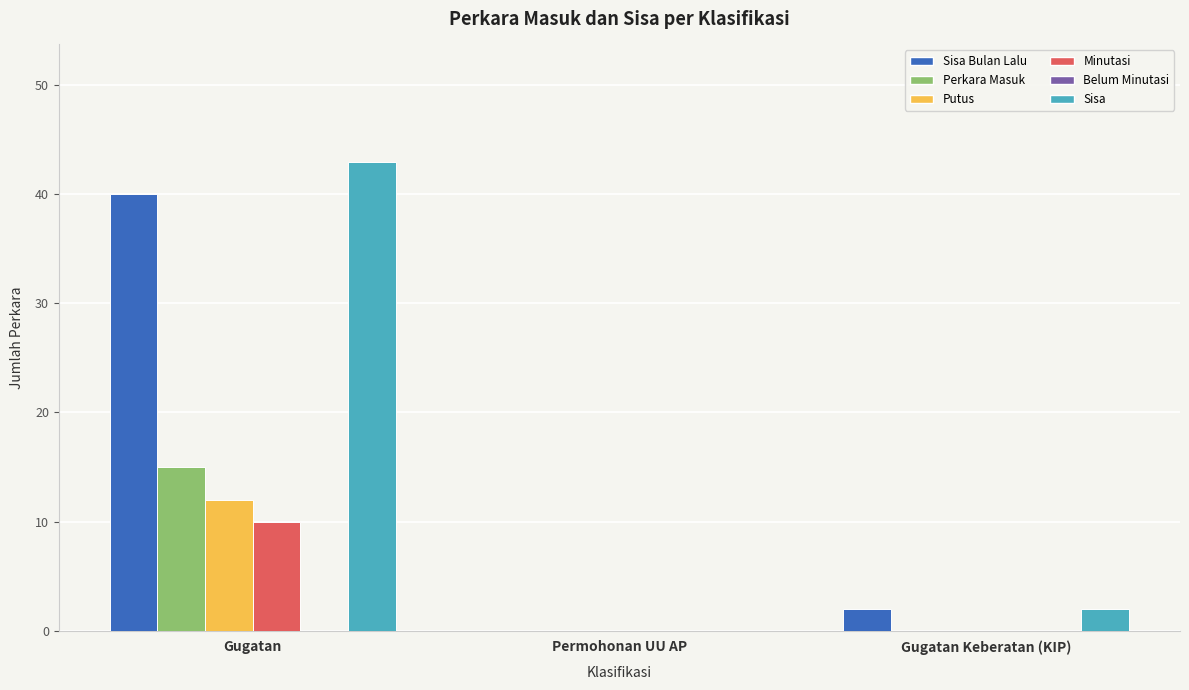

Reading left to right, transcribe all the data shown in this chart.

Sisa Bulan Lalu: Gugatan=40	Permohonan UU AP=0	Gugatan Keberatan (KIP)=2
Perkara Masuk: Gugatan=15	Permohonan UU AP=0	Gugatan Keberatan (KIP)=0
Putus: Gugatan=12	Permohonan UU AP=0	Gugatan Keberatan (KIP)=0
Minutasi: Gugatan=10	Permohonan UU AP=0	Gugatan Keberatan (KIP)=0
Sisa: Gugatan=43	Permohonan UU AP=0	Gugatan Keberatan (KIP)=2